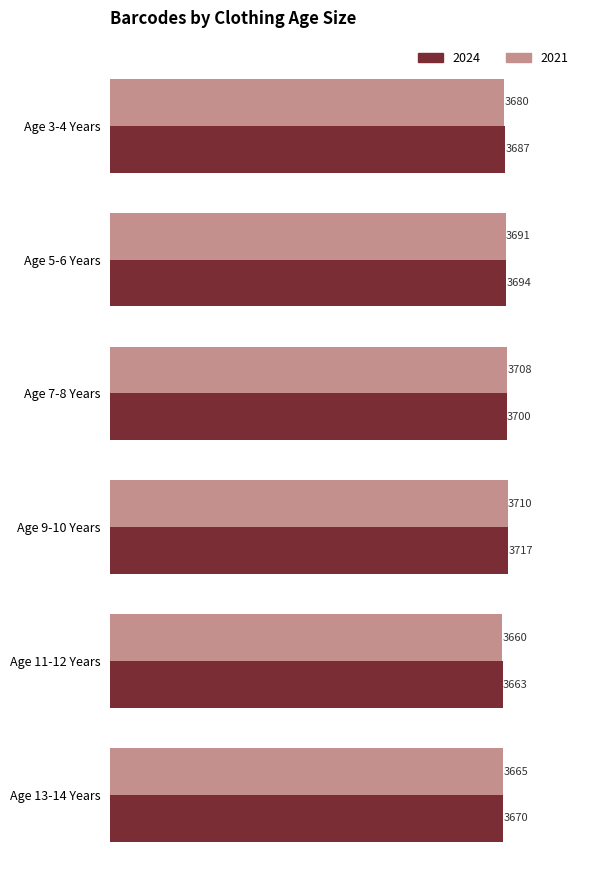

What is the minimum value for 2024?

3663